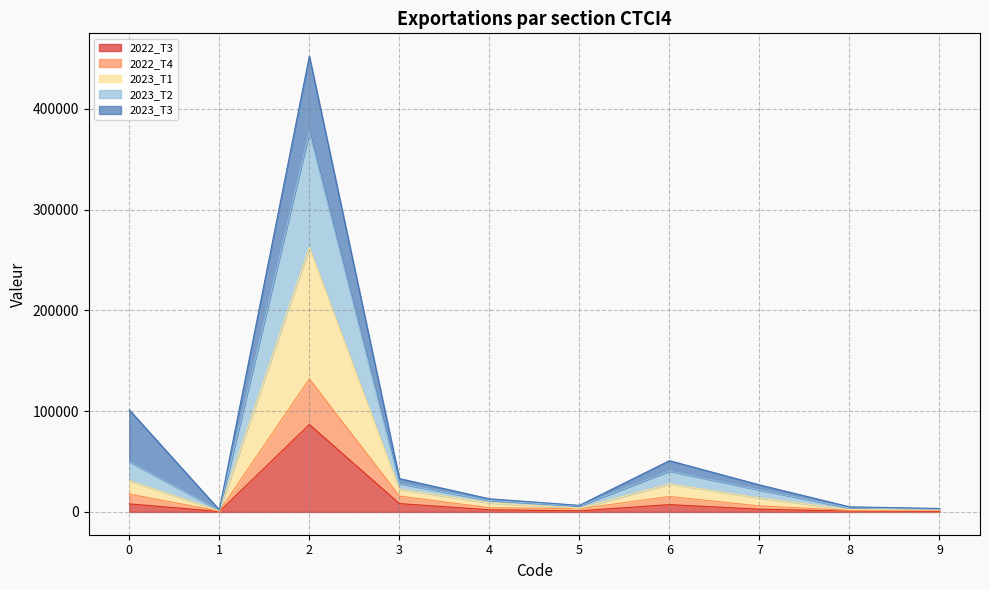

What is the value of the 2023_T1 point at the 2nd from the left?

1666.6